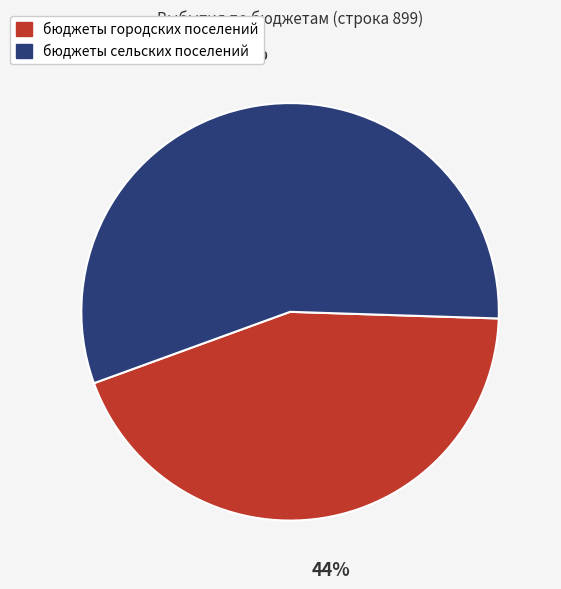

Is it true that бюджеты городских поселений is 44% of the pie?

True